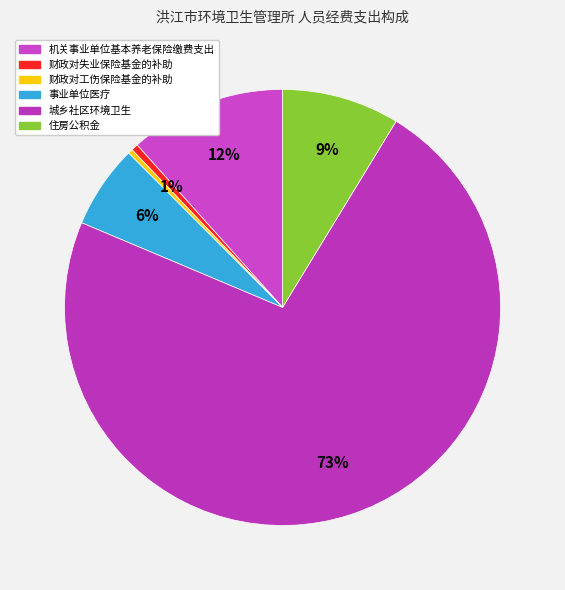

Is it true that 住房公积金 is 9% of the pie?

True